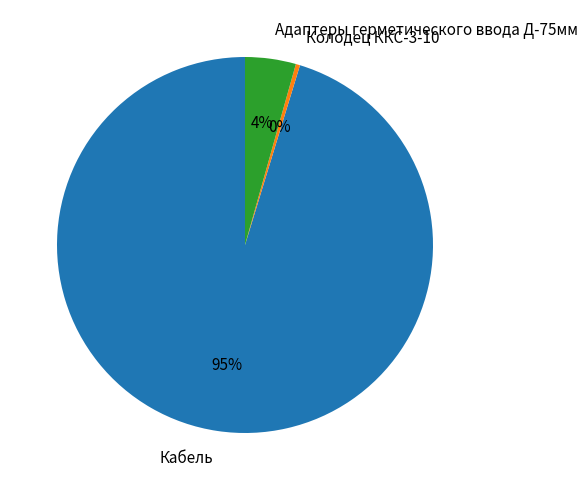

To the nearest percent, what percentage of the pie is Адаптеры герметического ввода Д-75мм?

4%